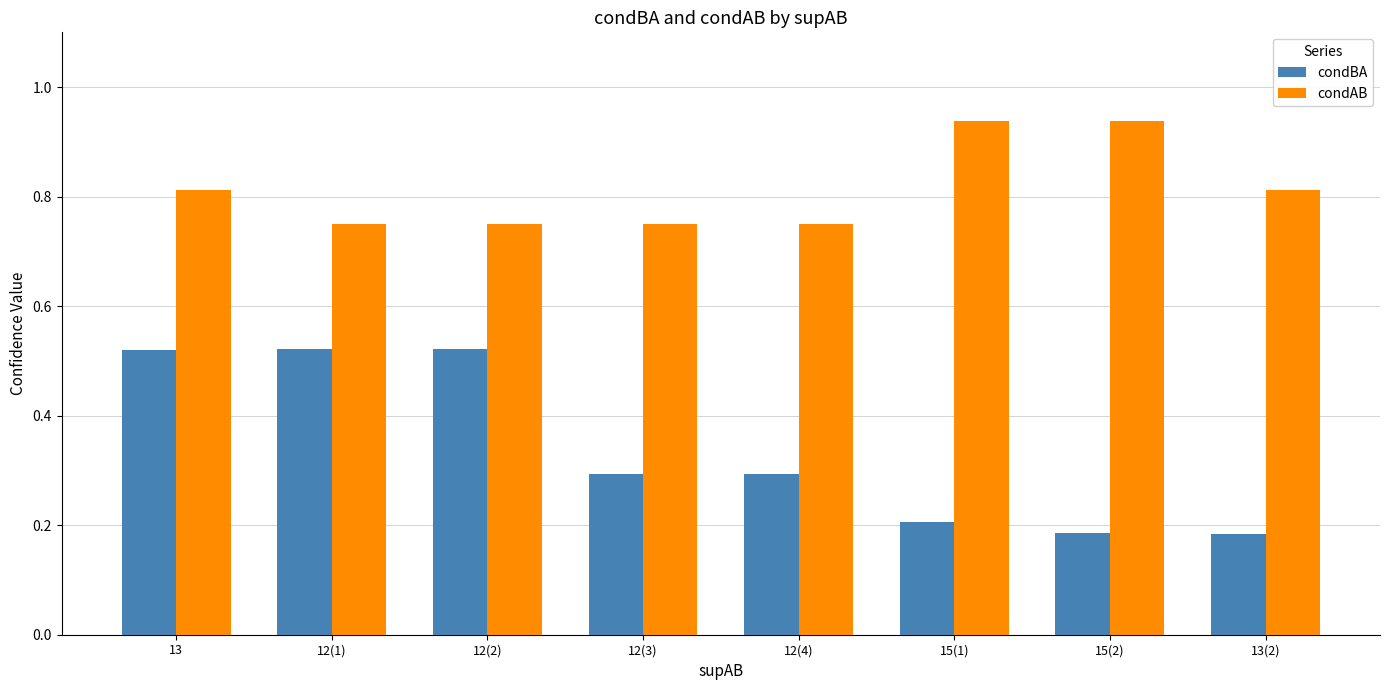

Which series has the largest range (max minus min)?

condBA